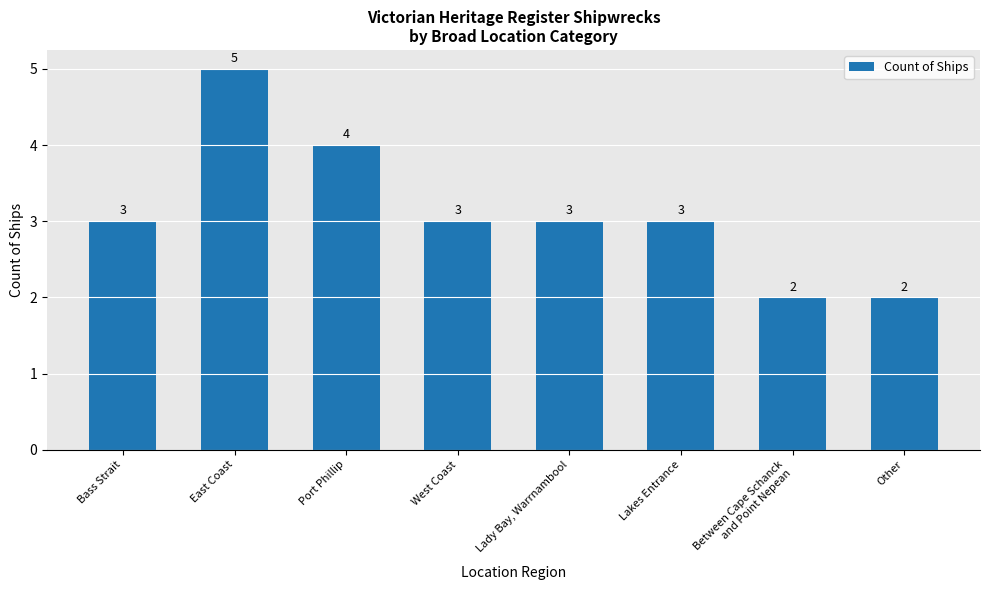

What is the difference between the values at Other and Lady Bay, Warrnambool?

1